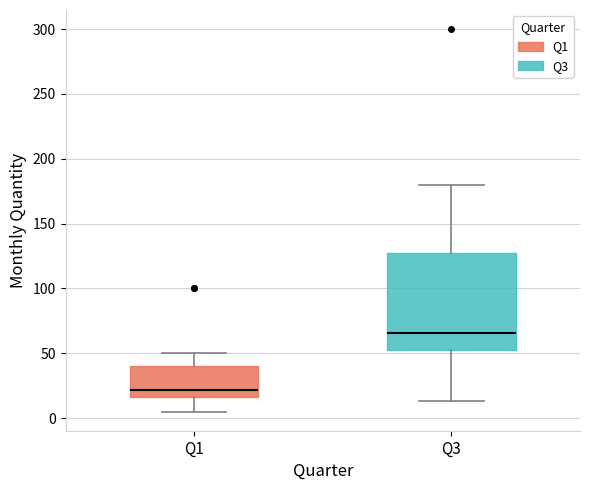

Which box has the highest median line?

Q3